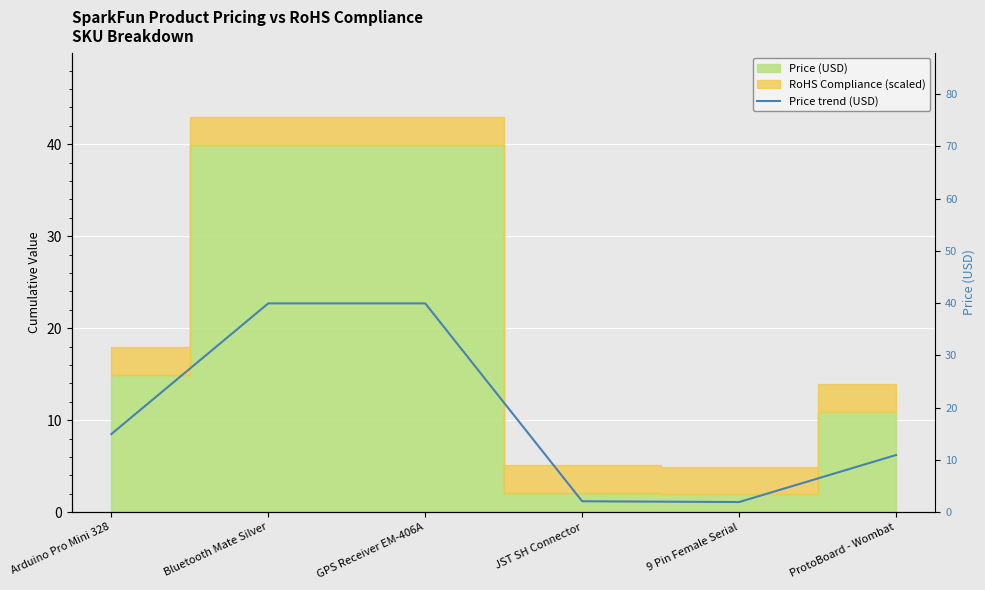

The chart shows a value of 10.9 at ProtoBoard - Wombat. True or false?

True